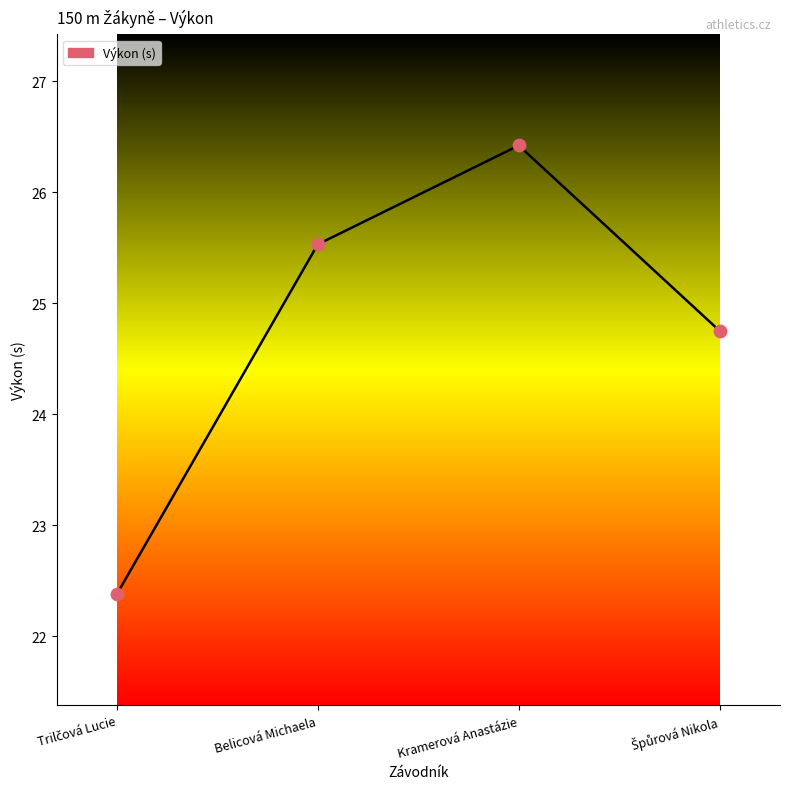

Which has a higher value, Kramerová Anastázie or Belicová Michaela?

Kramerová Anastázie